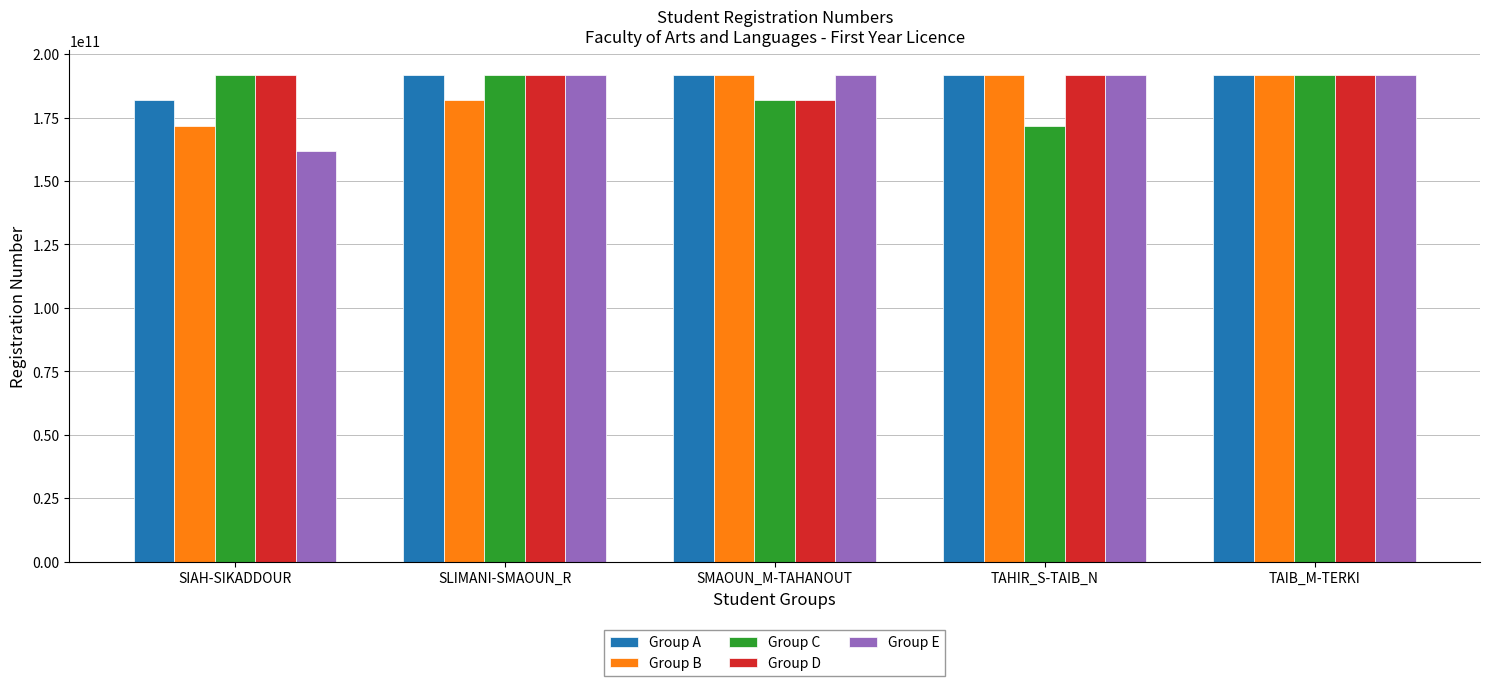

Which series changed the most between SIAH-SIKADDOUR and TAHIR_S-TAIB_N?

Group E